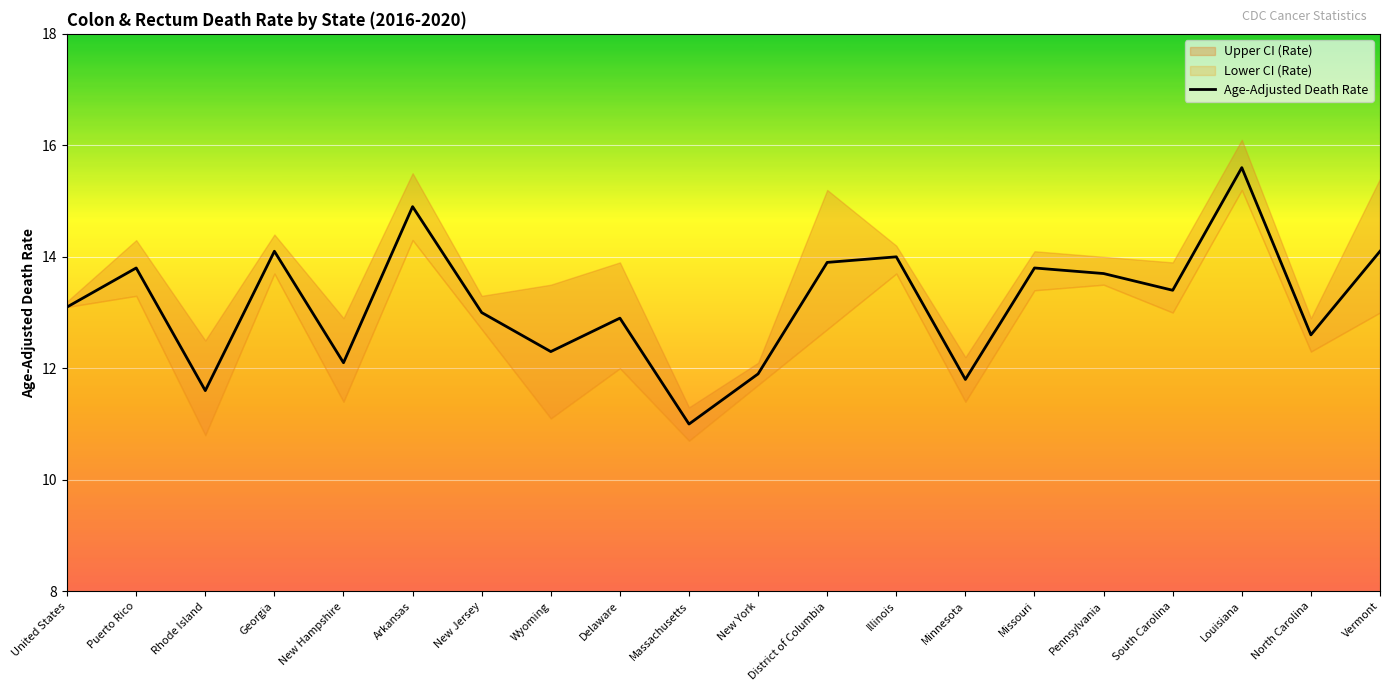

Rank the categories by value from lowest to highest.

Massachusetts, Rhode Island, Minnesota, New York, New Hampshire, Wyoming, North Carolina, Delaware, New Jersey, United States, South Carolina, Pennsylvania, Puerto Rico, Missouri, District of Columbia, Illinois, Georgia, Vermont, Arkansas, Louisiana